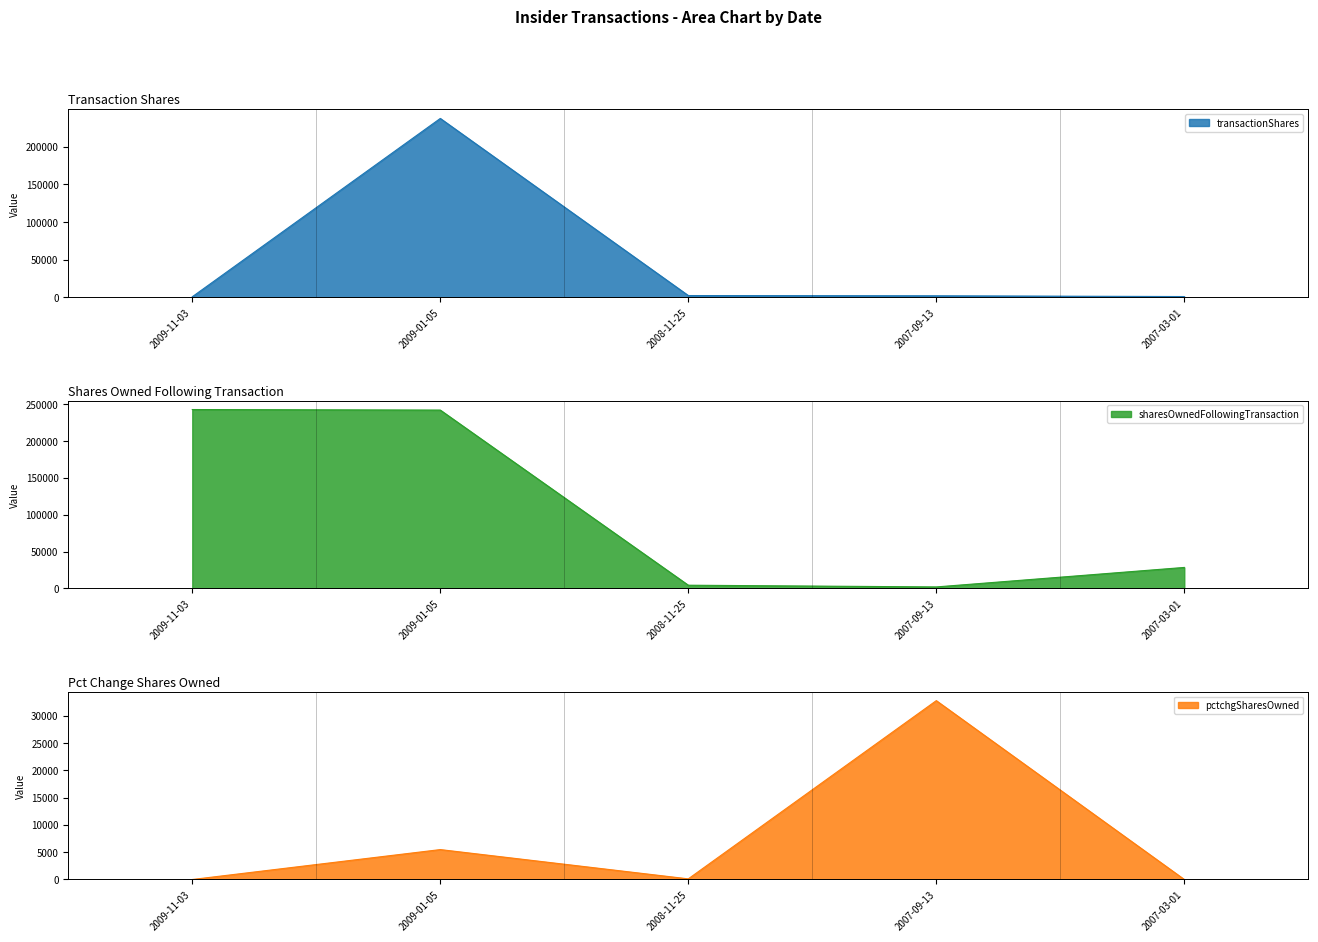

At how many categories does at least one series exceed 13784?

4